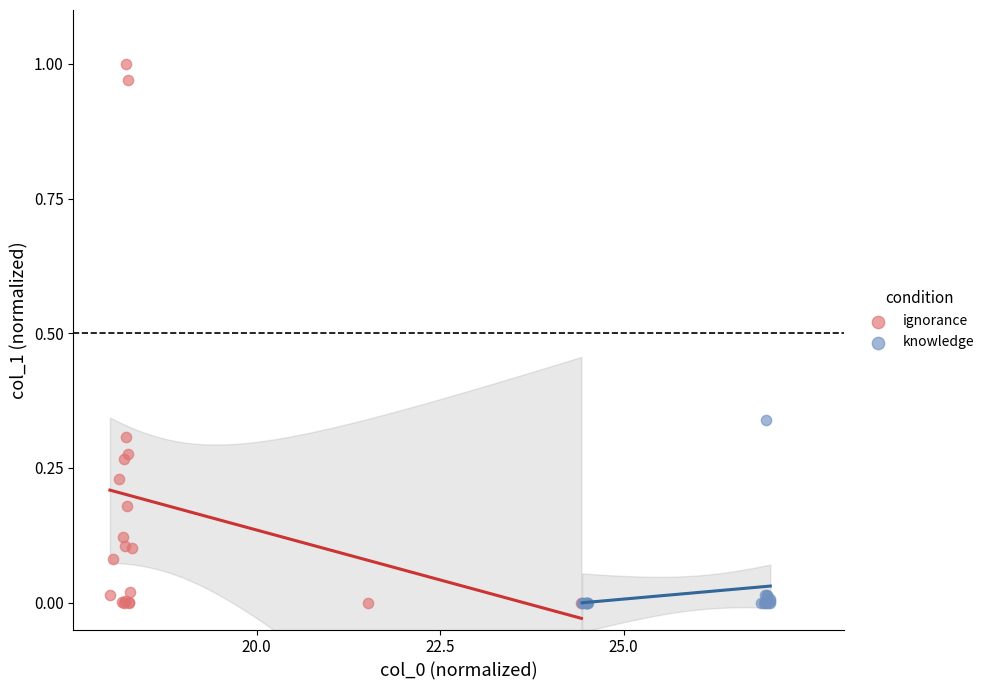

Which series has the largest Y range (max minus min)?

ignorance